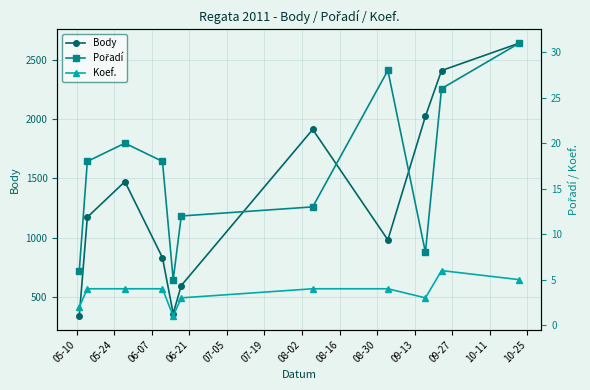

What is the value of the Body point at the 2nd from the left?

1172